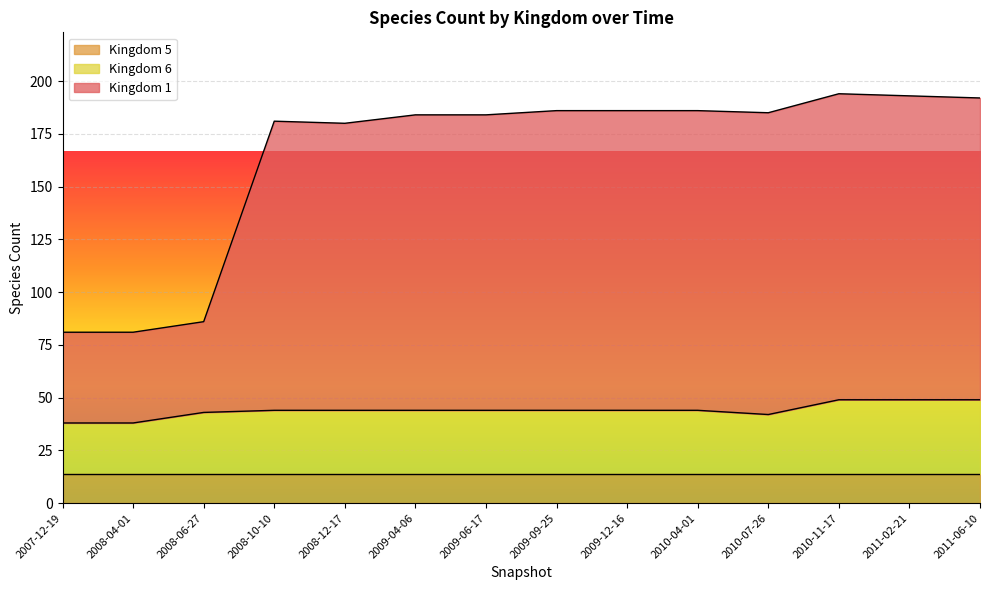

What is the difference between the maximum and minimum values in the 6 series?

11